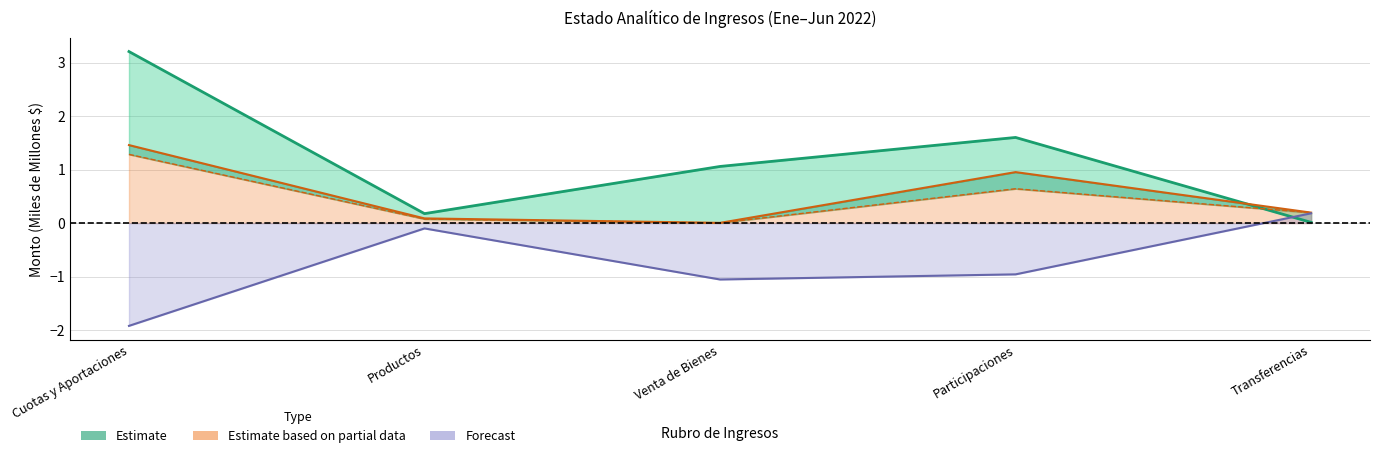

What is the value of the Forecast point at the 1st from the left?

-1.9